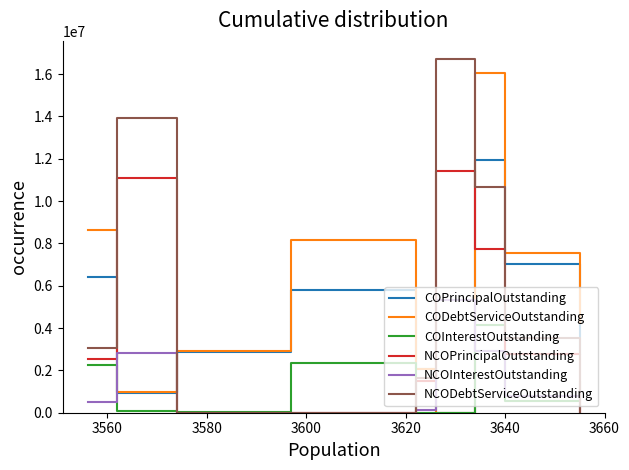

List the series in order of their peak value, lowest first.

COInterestOutstanding, NCOInterestOutstanding, NCOPrincipalOutstanding, COPrincipalOutstanding, CODebtServiceOutstanding, NCODebtServiceOutstanding